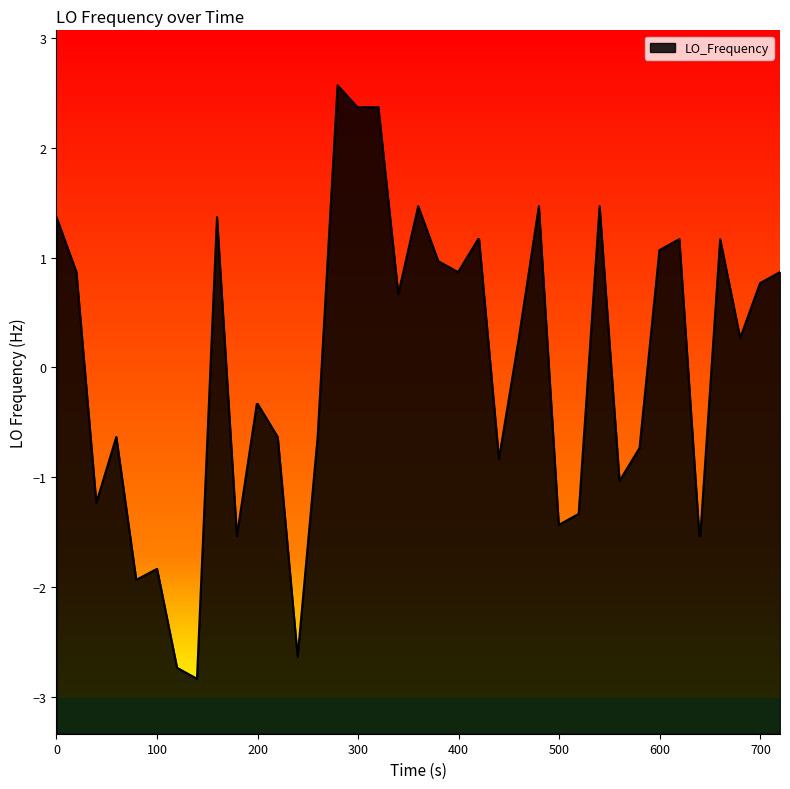

What is the difference between the maximum and minimum values?

5.4